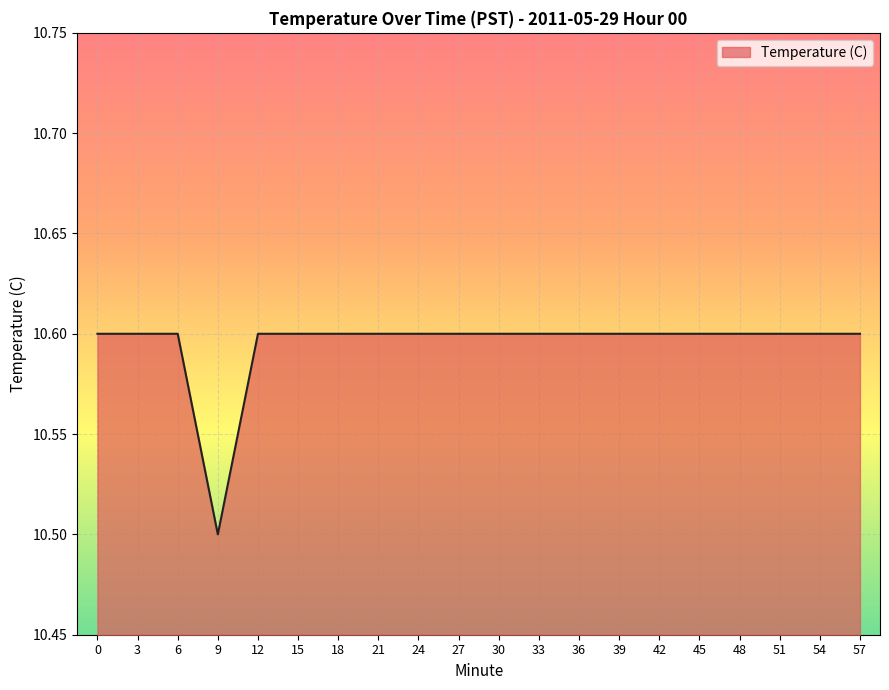

Read the value at 0.

10.6